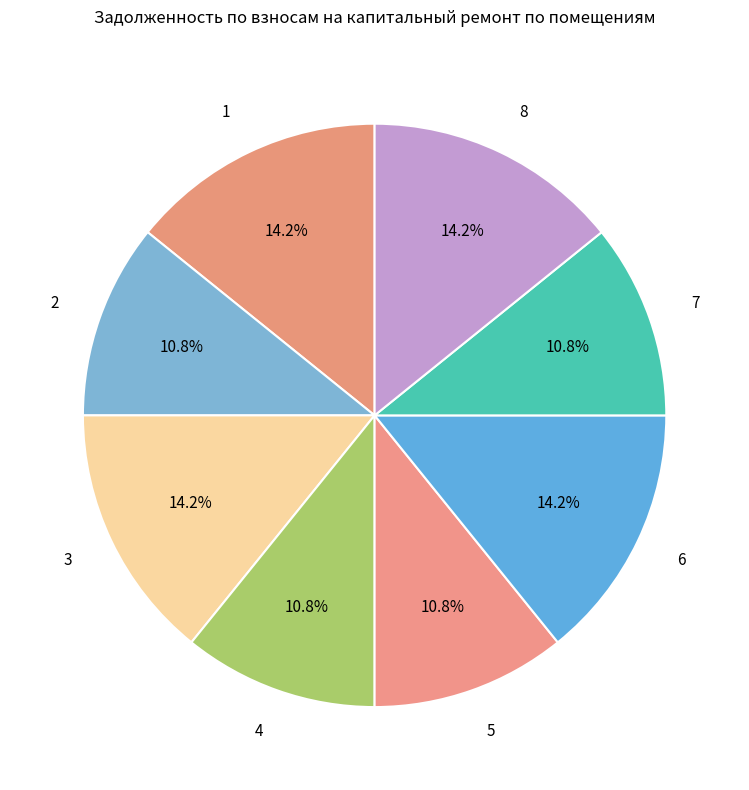

Does any single category account for the majority?

No